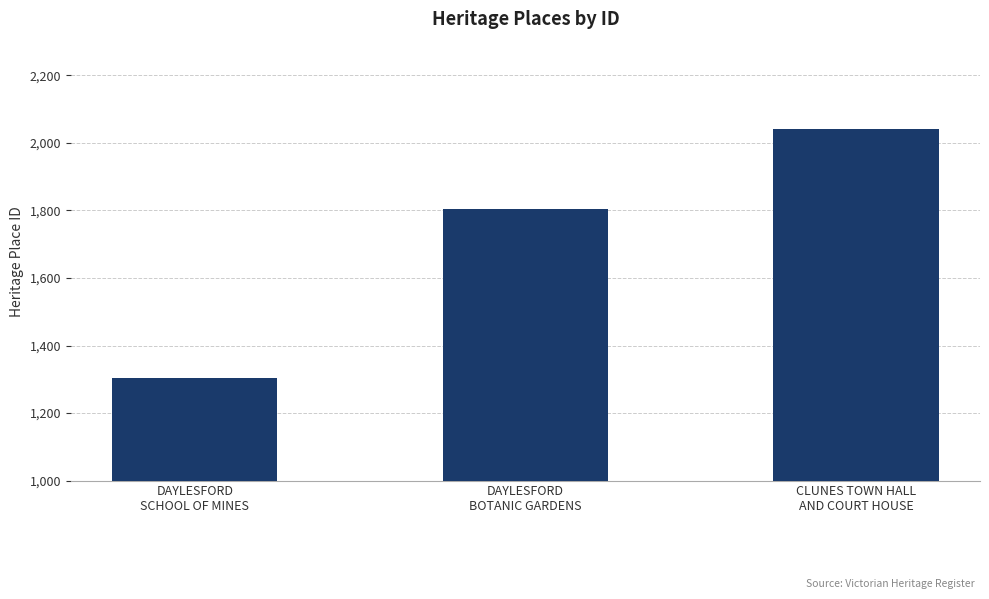

Where is the data nearest to the value 1672?

DAYLESFORD
BOTANIC GARDENS